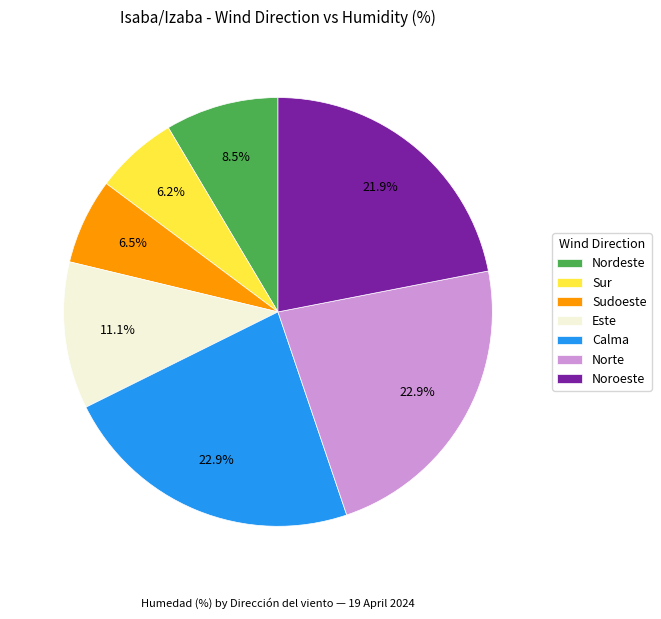

To the nearest percent, what is the combined percentage of Calma and Sur?

29%